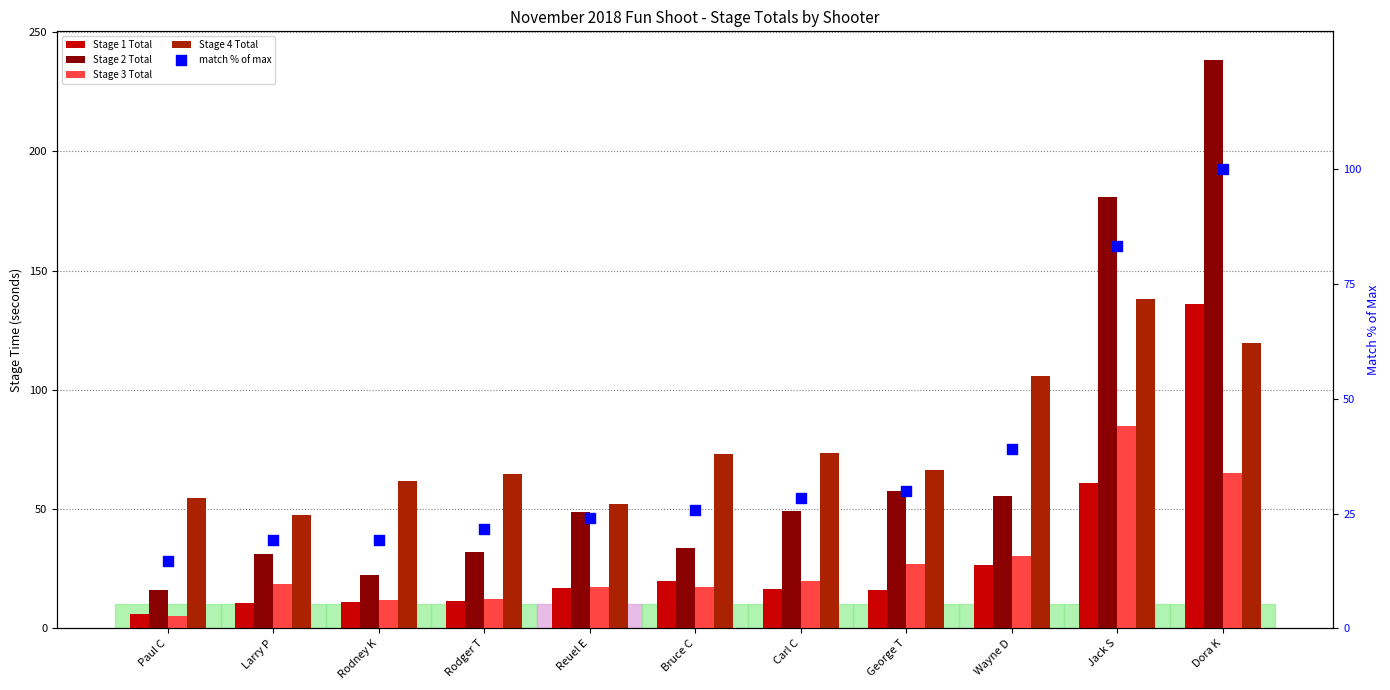

Which series reaches the maximum Y coordinate?

Stage 2 Total